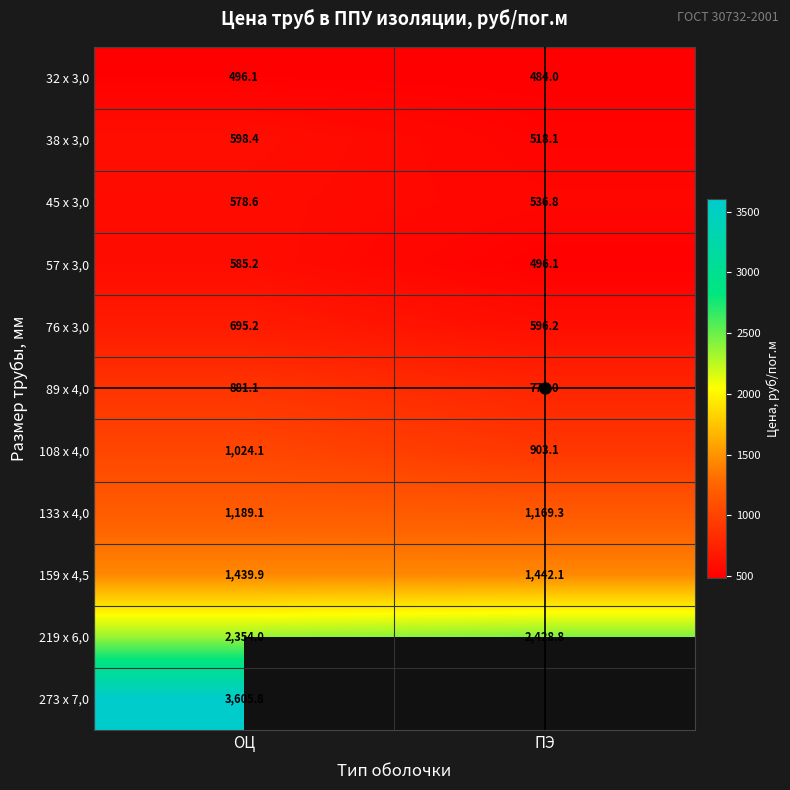

How many data points does each series have?

2